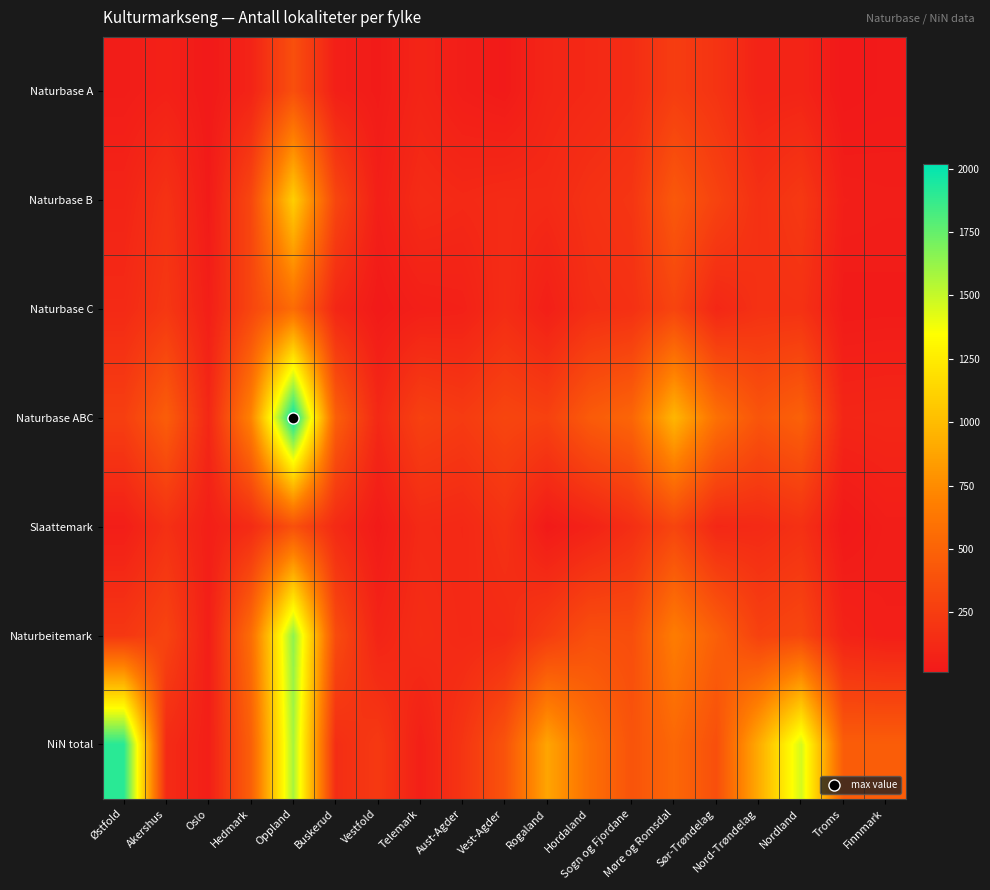

How many distinct data groups are displayed?

7